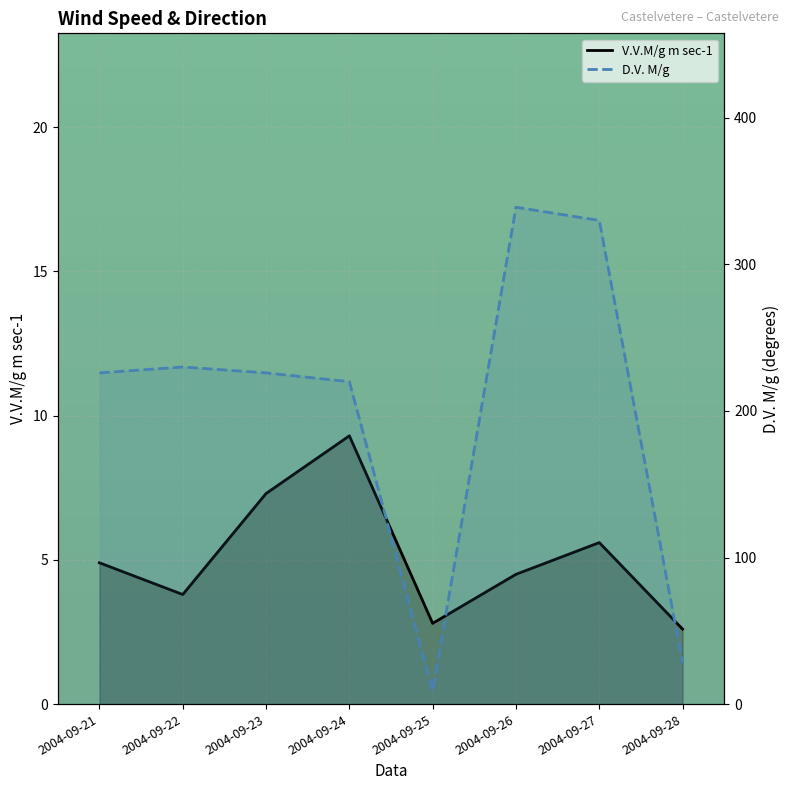

At which category does the chart reach its minimum across all series?

2004-09-28